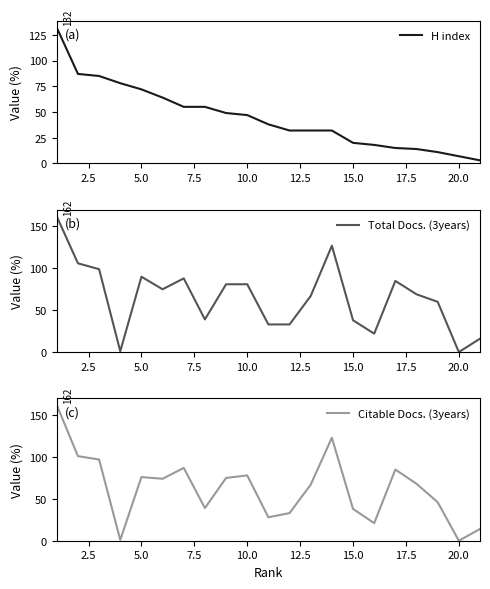

How many series are shown in this chart?

3